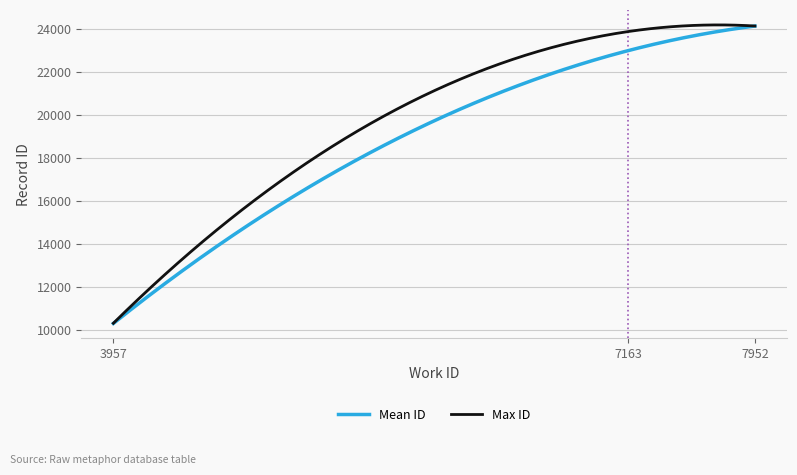

What is the minimum value shown in the chart?

10300.7